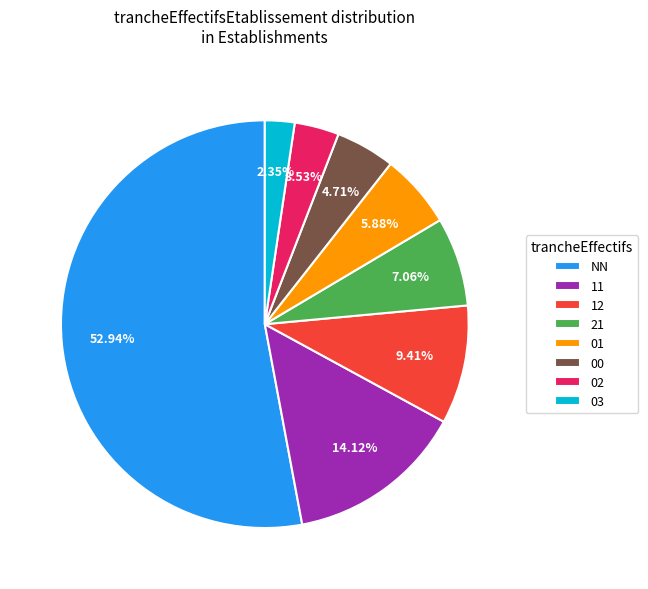

Which slice is the largest?

NN